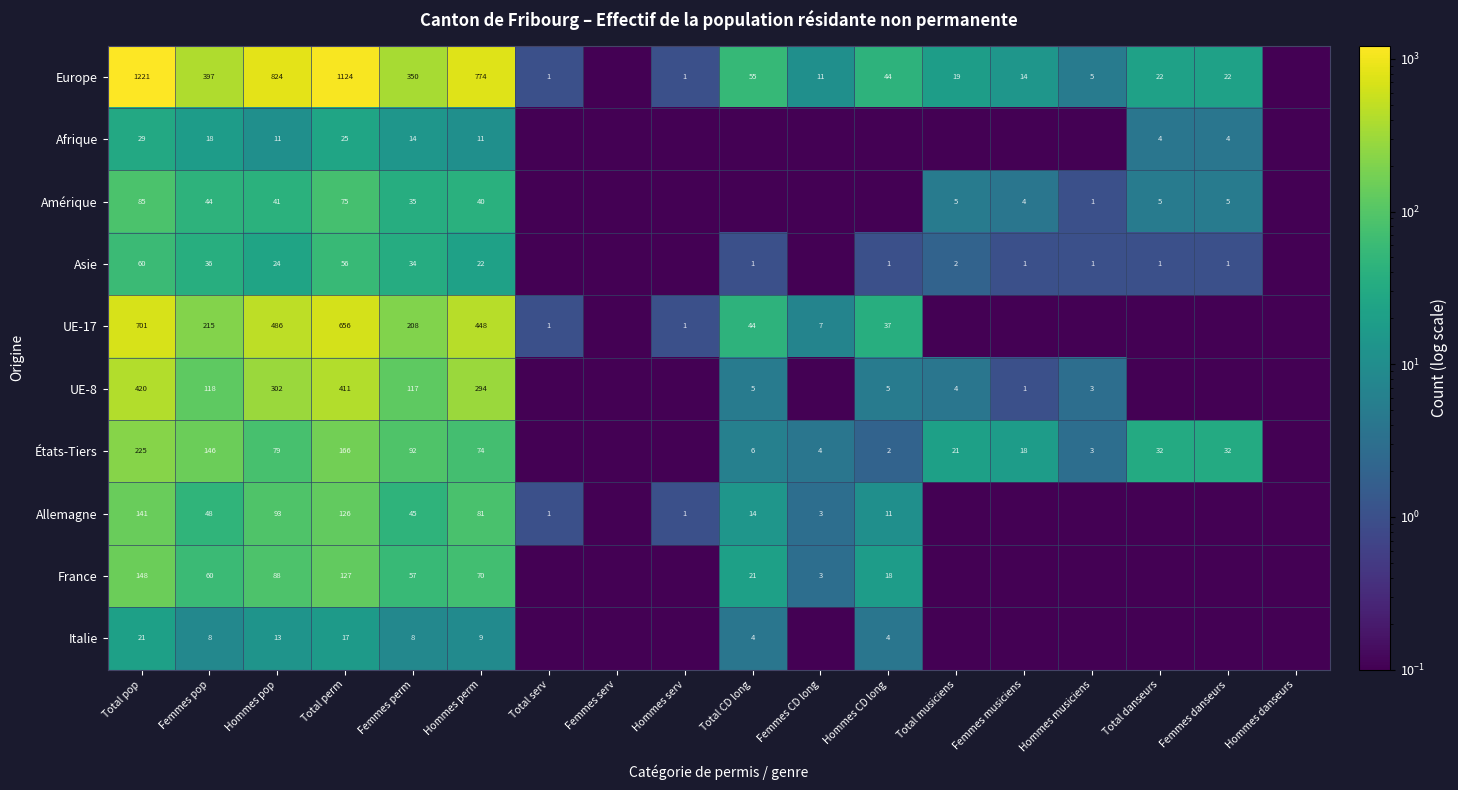

Is the value of États-Tiers at Hommes CD long greater than the value of Allemagne at Hommes serv?

Yes